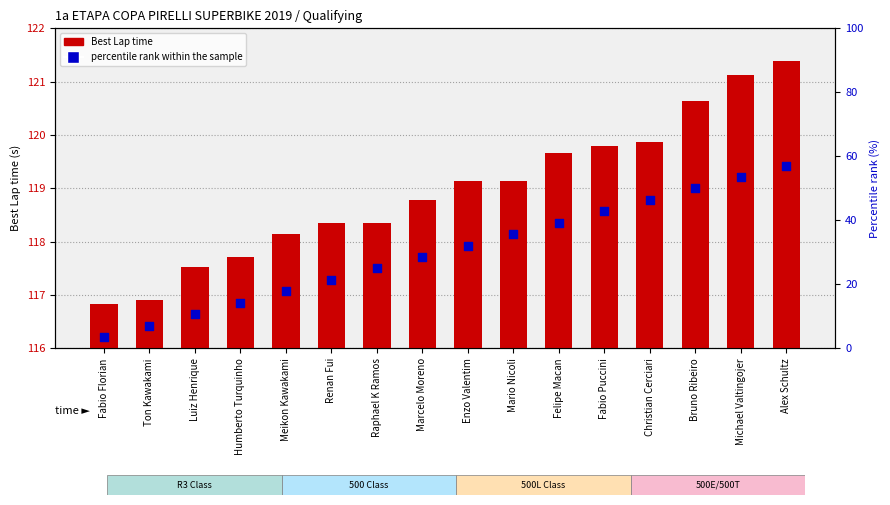

What are all the series names shown in the legend?

Best Lap time, percentile rank within the sample